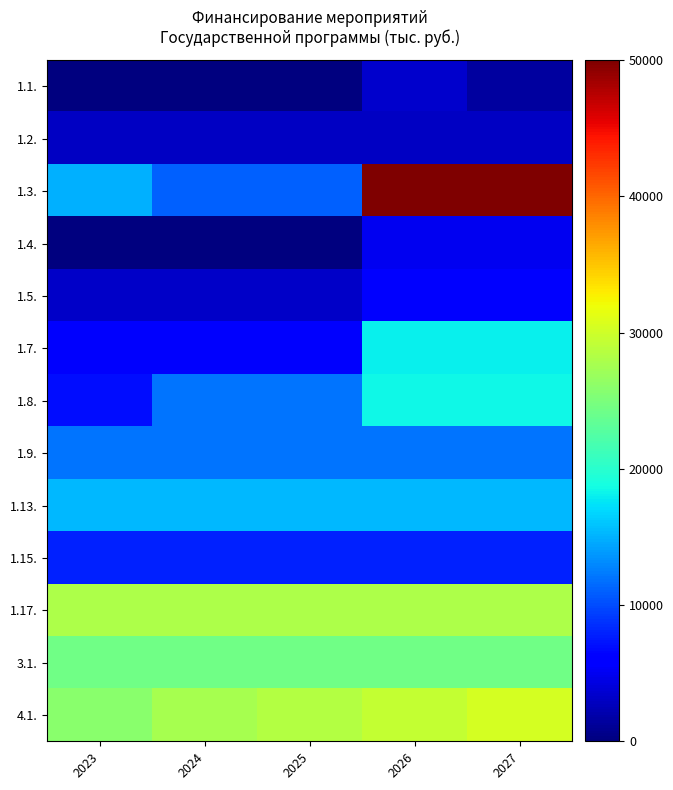

Which series changed the most between 2025 and 2027?

1.3.